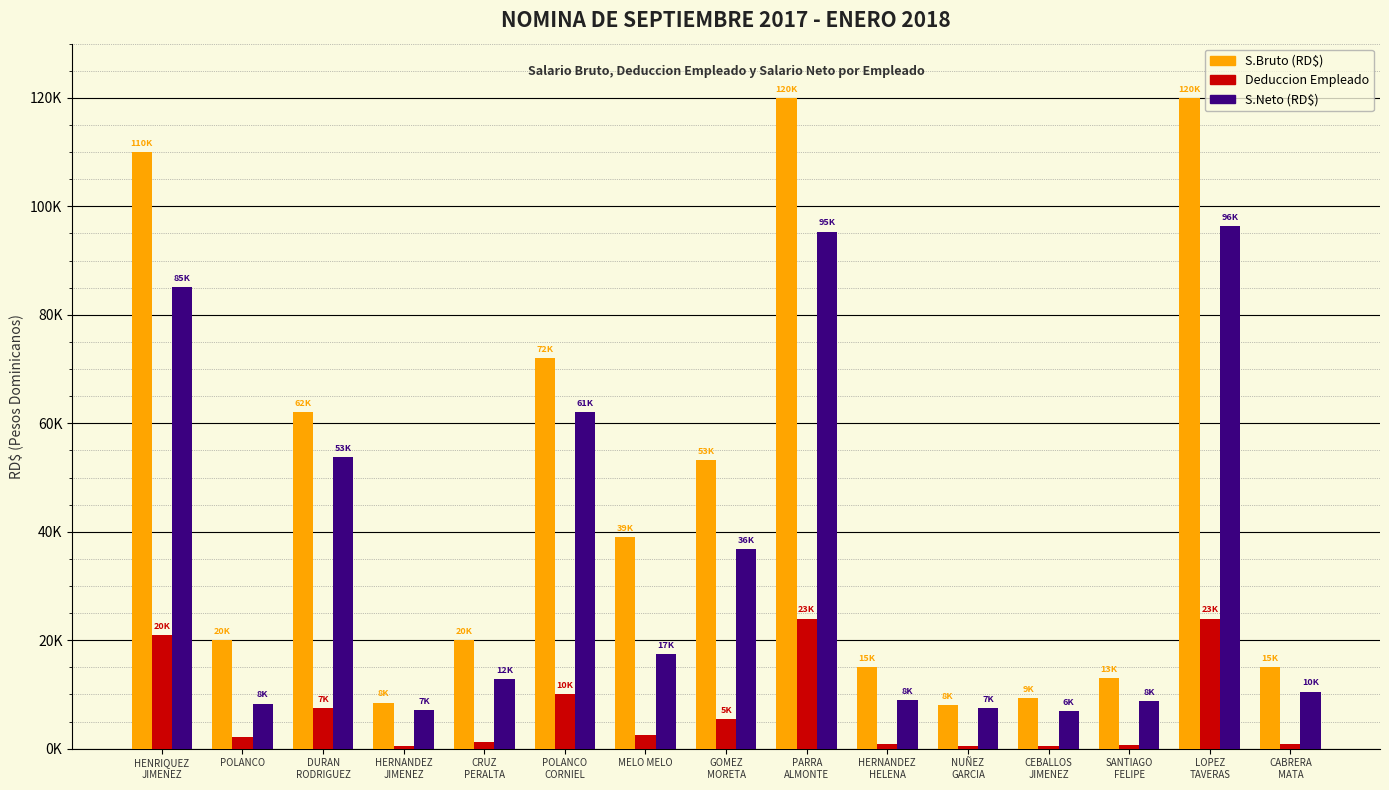

At which category is the sum across all series the highest?

LOPEZ
TAVERAS